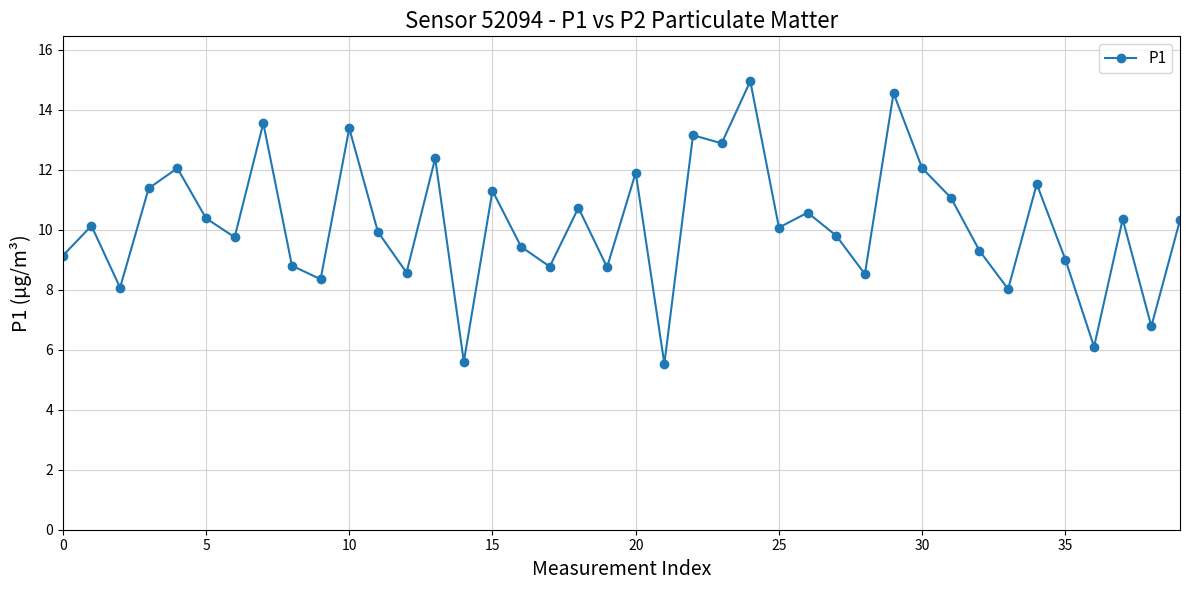

True or false: the data has more than 1 interior local peaks.

True